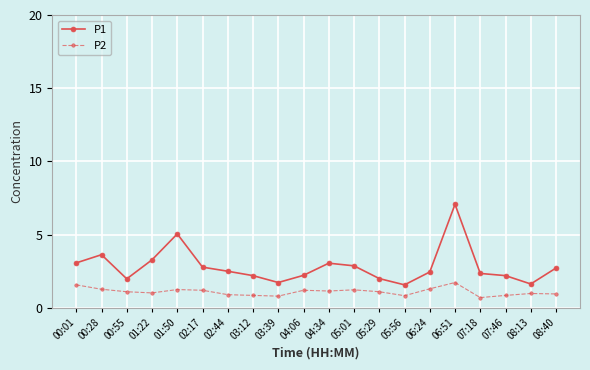

True or false: P2 has more than 0 interior local peaks.

True